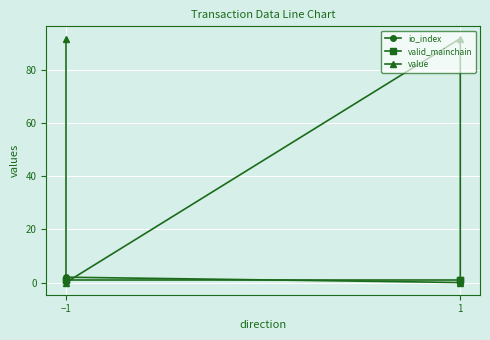

Does the chart display data point markers on the line(s)?

Yes